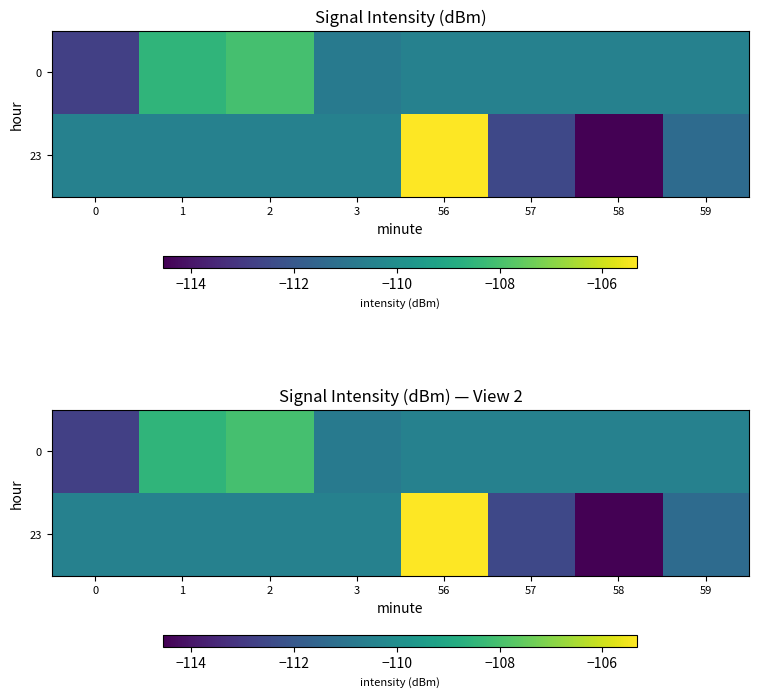

Which series has the largest range (max minus min)?

row_1